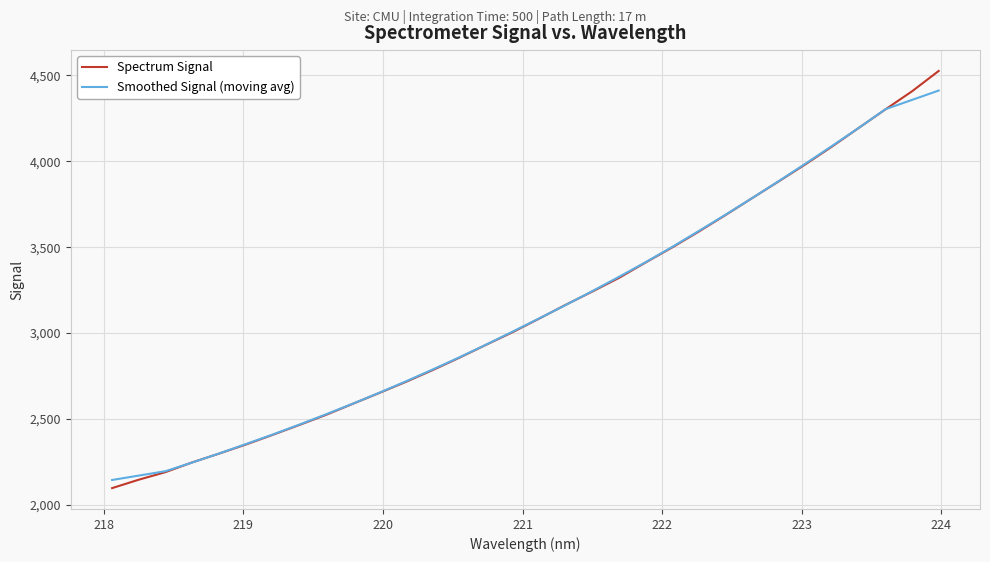

True or false: Spectrum Signal and Smoothed Signal (moving avg) cross at least once.

True